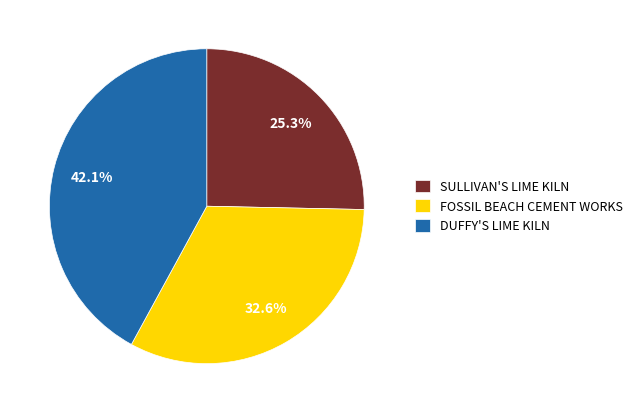

Does any single category account for the majority?

No